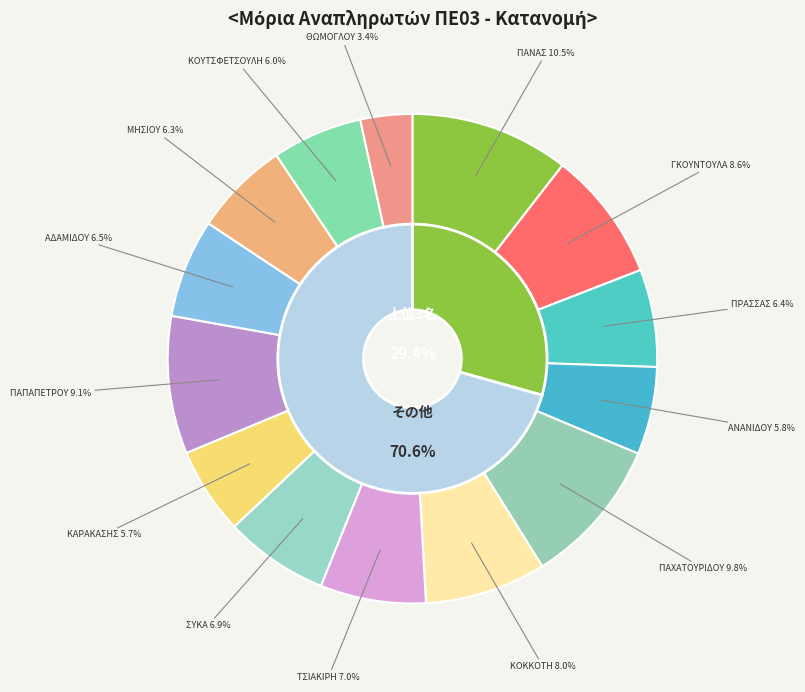

Is the sum of ΣΥΚΑ and ΠΑΠΑΠΕΤΡΟΥ greater than half?

No